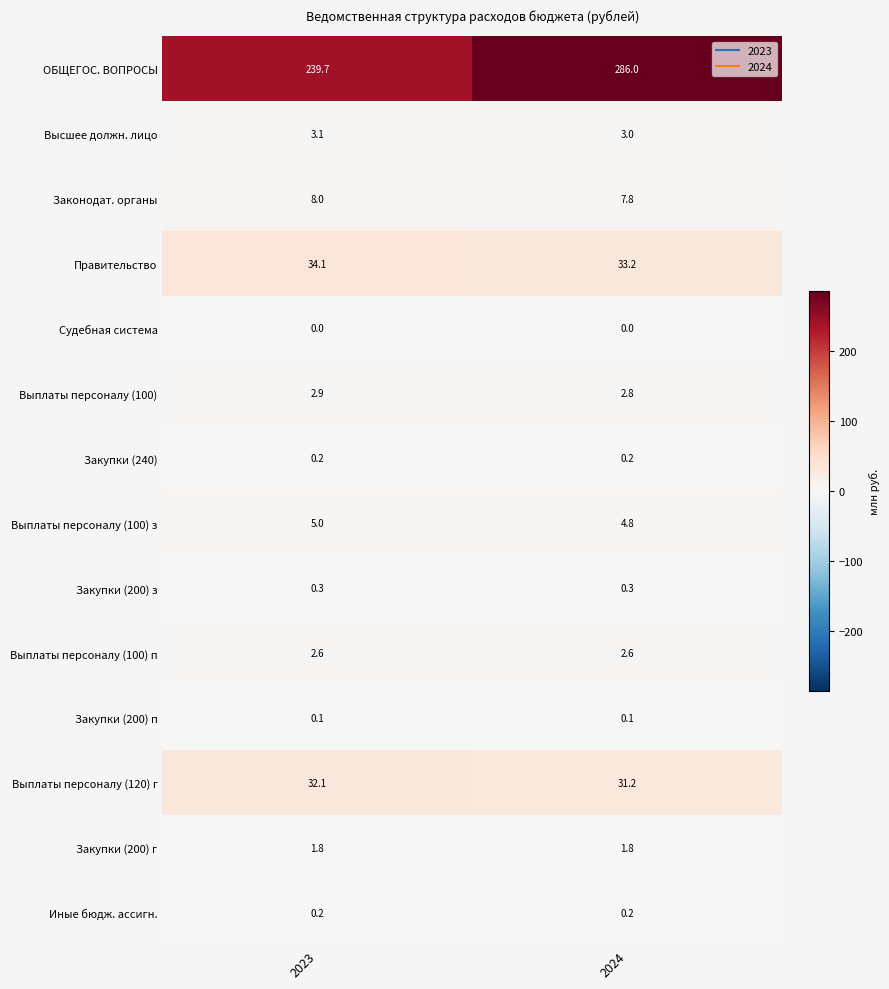

What is the sum of the Выплаты персоналу (100) з values at 2024 and 2023?

9.8